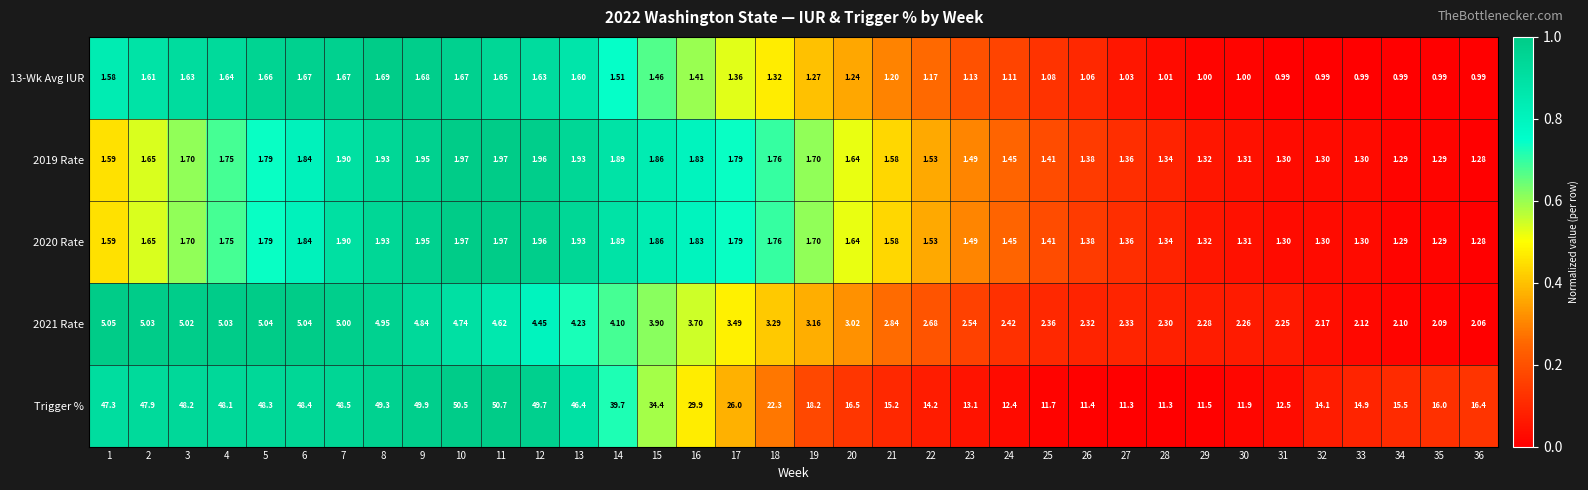

Which series has the largest range (max minus min)?

Trigger %